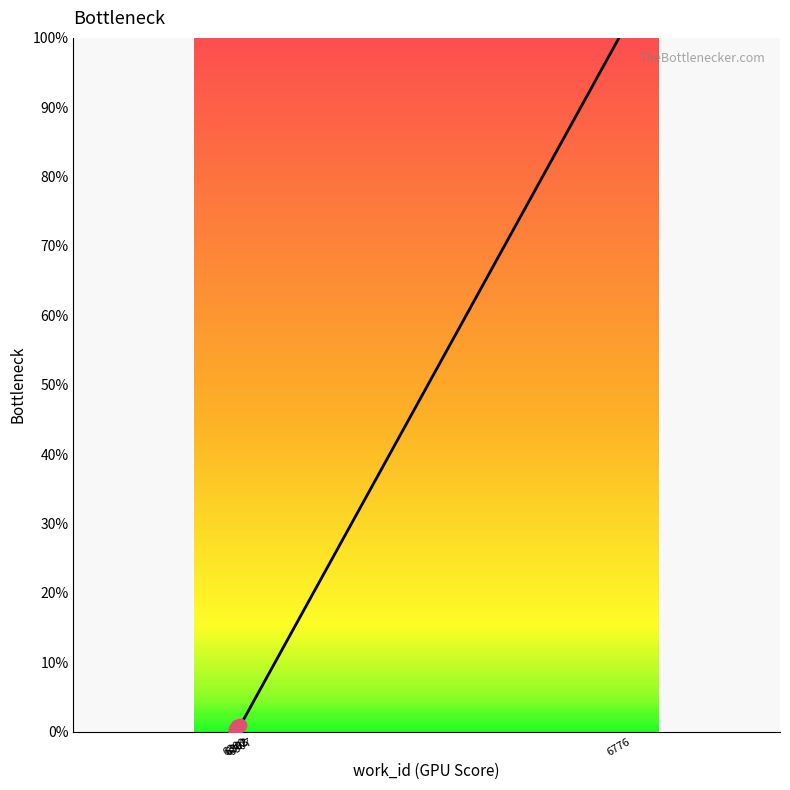

What is the change in value from 6302 to 6303?

+0.4